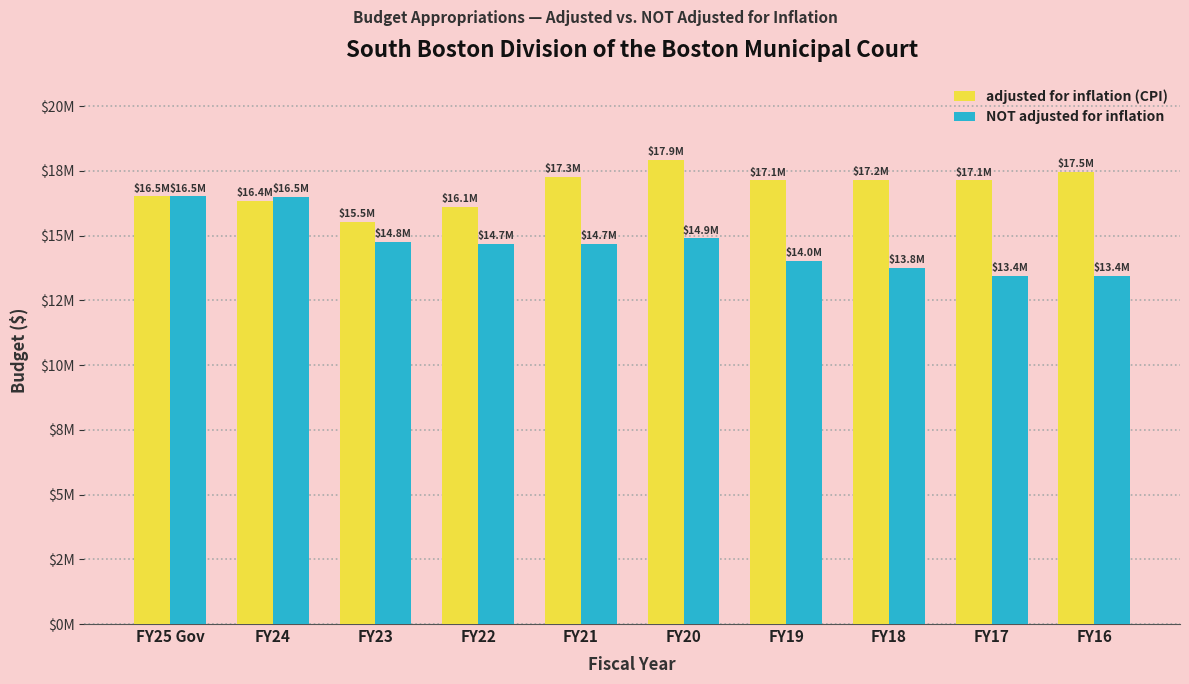

Does the chart contain stacked bars?

No